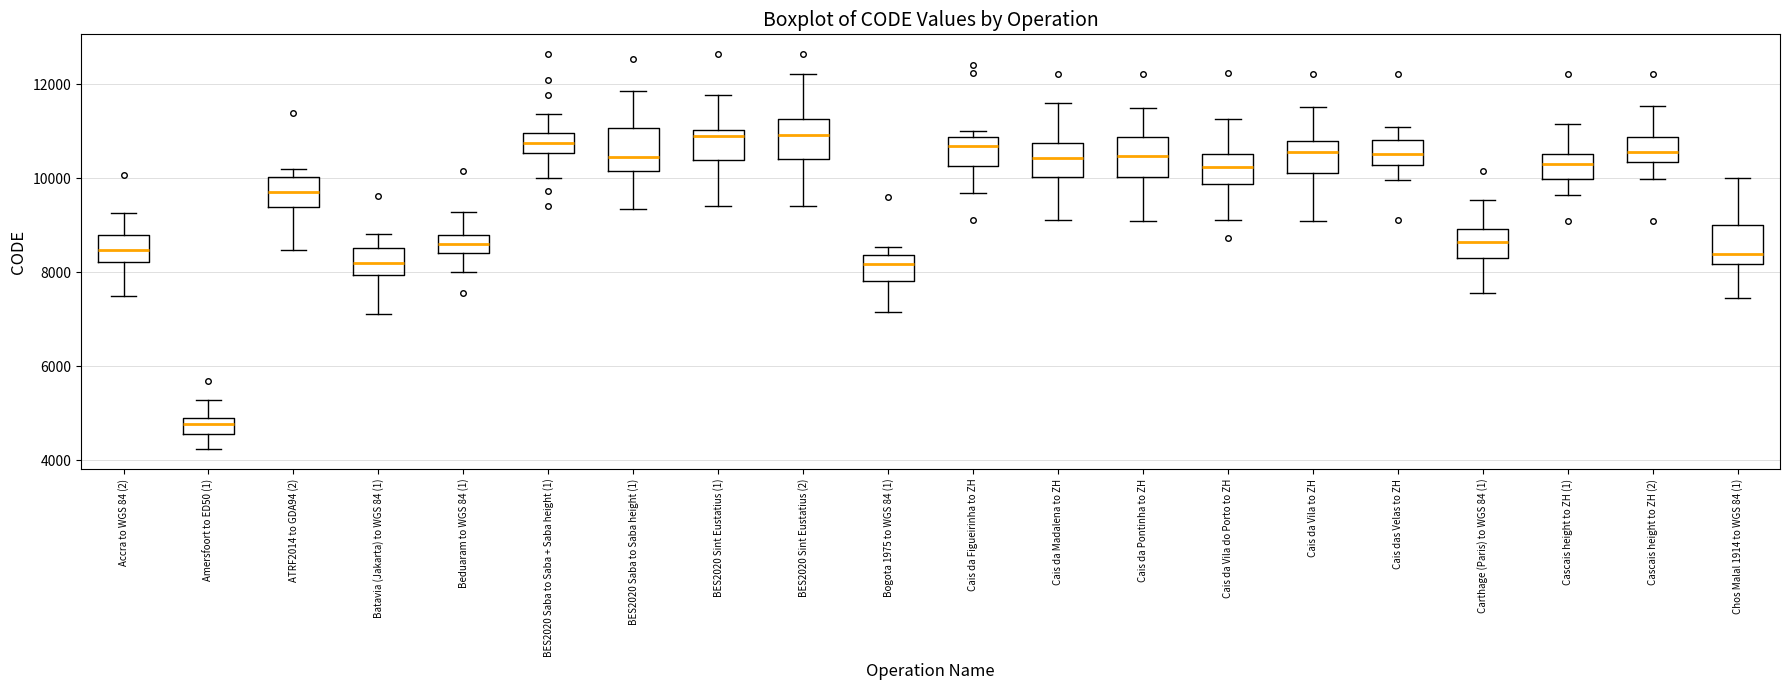

Reading left to right, read every box against the y-axis: the position of its median line, the range the box covers, and the ends of its whiskers. The values are not printed on the chart, so give them approximately, as read against the axis.

Accra to WGS 84 (2): median 8400, box 8200 to 8800, whiskers 7400 to 9200
Amersfoort to ED50 (1): median 4800 (just below the box's upper edge), box 4600 to 4800, whiskers 4200 to 5200
ATRF2014 to GDA94 (2): median 9600, box 9400 to 10000, whiskers 8400 to 10200
Batavia (Jakarta) to WGS 84 (1): median 8200, box 8000 to 8600, whiskers 7200 to 8800
Beduaram to WGS 84 (1): median 8600, box 8400 to 8800, whiskers 8000 to 9200
BES2020 Saba to Saba + Saba height (1): median 10800, box 10600 to 11000, whiskers 10000 to 11400
BES2020 Saba to Saba height (1): median 10400, box 10200 to 11000, whiskers 9400 to 11800
BES2020 Sint Eustatius (1): median 10800, box 10400 to 11000, whiskers 9400 to 11800
BES2020 Sint Eustatius (2): median 11000, box 10400 to 11200, whiskers 9400 to 12200
Bogota 1975 to WGS 84 (1): median 8200, box 7800 to 8400, whiskers 7200 to 8600
Cais da Figueirinha to ZH: median 10600, box 10200 to 10800, whiskers 9600 to 11000
Cais da Madalena to ZH: median 10400, box 10000 to 10800, whiskers 9000 to 11600
Cais da Pontinha to ZH: median 10400, box 10000 to 10800, whiskers 9000 to 11400
Cais da Vila do Porto to ZH: median 10200, box 9800 to 10600, whiskers 9200 to 11200
Cais da Vila to ZH: median 10600, box 10200 to 10800, whiskers 9000 to 11600
Cais das Velas to ZH: median 10600, box 10200 to 10800, whiskers 10000 to 11000
Carthage (Paris) to WGS 84 (1): median 8600, box 8200 to 9000, whiskers 7600 to 9600
Cascais height to ZH (1): median 10200, box 10000 to 10600, whiskers 9600 to 11200
Cascais height to ZH (2): median 10600, box 10400 to 10800, whiskers 10000 to 11600
Chos Malal 1914 to WGS 84 (1): median 8400, box 8200 to 9000, whiskers 7400 to 10000